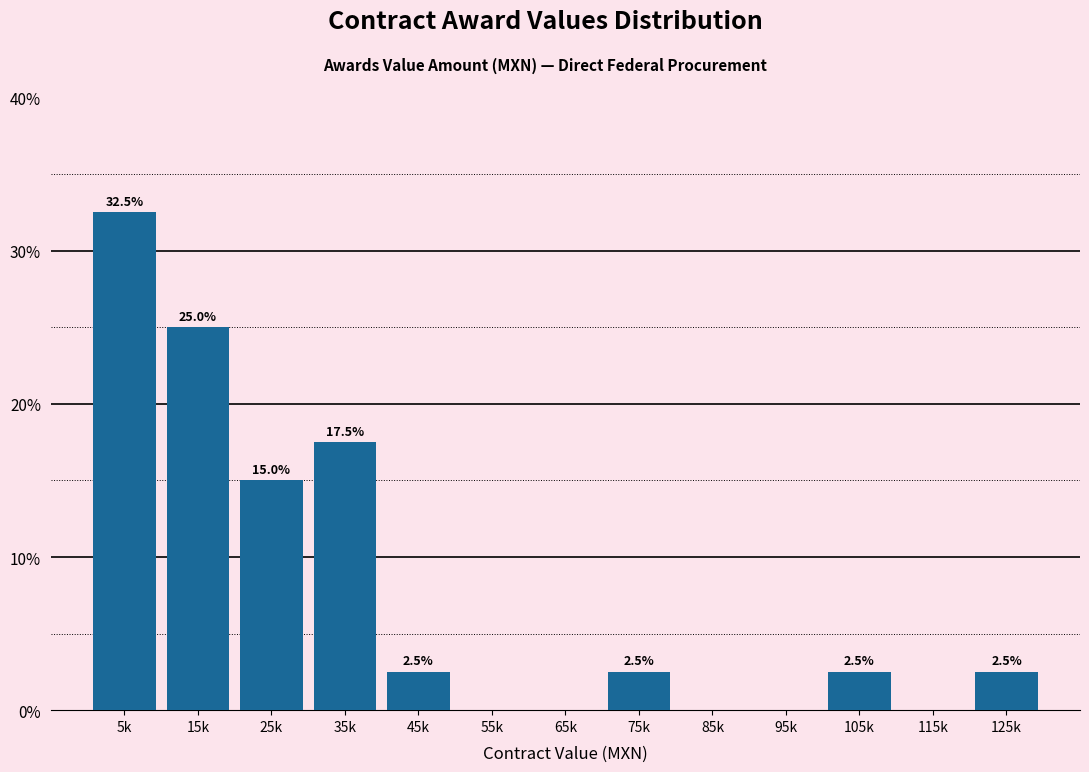

Reading left to right, transcribe all the data shown in this chart.

5k=32.5	15k=25.0	25k=15.0	35k=17.5	45k=2.5	55k=0.0	65k=0.0	75k=2.5	85k=0.0	95k=0.0	105k=2.5	115k=0.0	125k=2.5